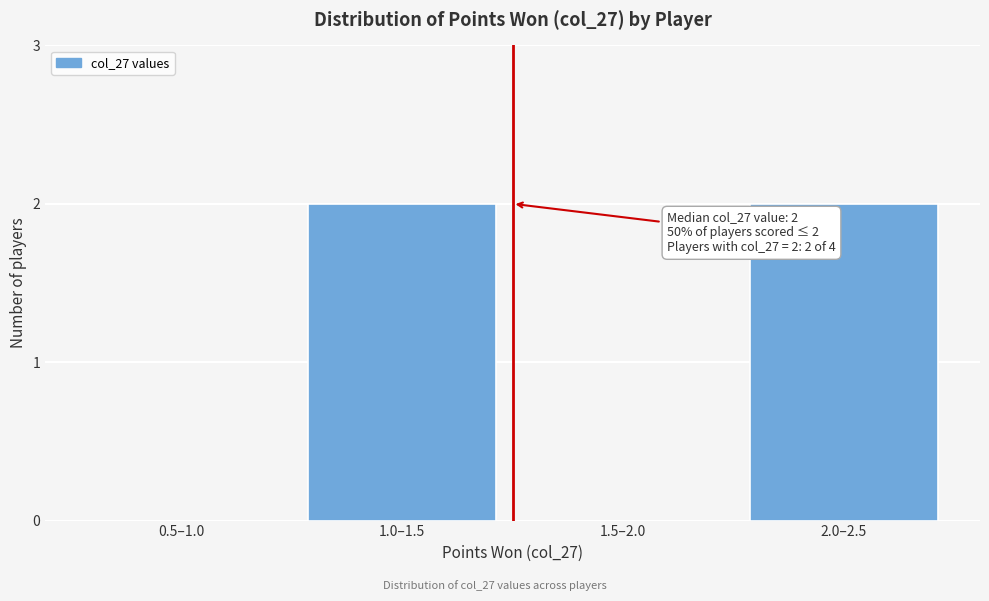

Reading right to left, extract all data points from this chart.

2.0–2.5=2	1.5–2.0=0	1.0–1.5=2	0.5–1.0=0